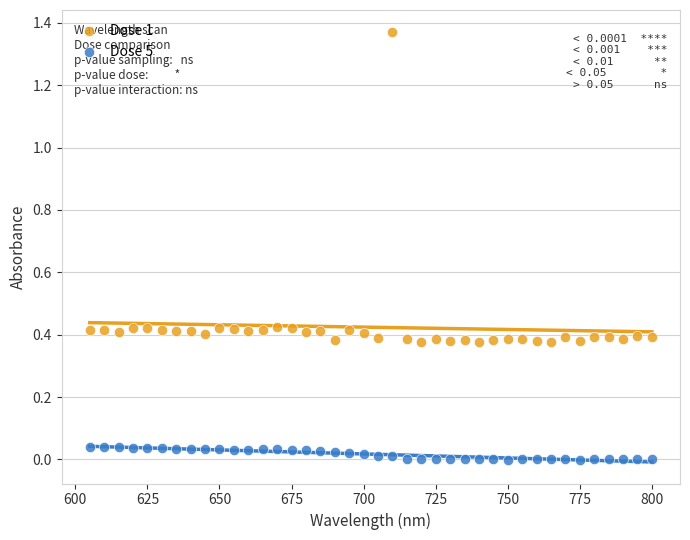

Across all data points, what is the range of X values (max minus min)?

195.0